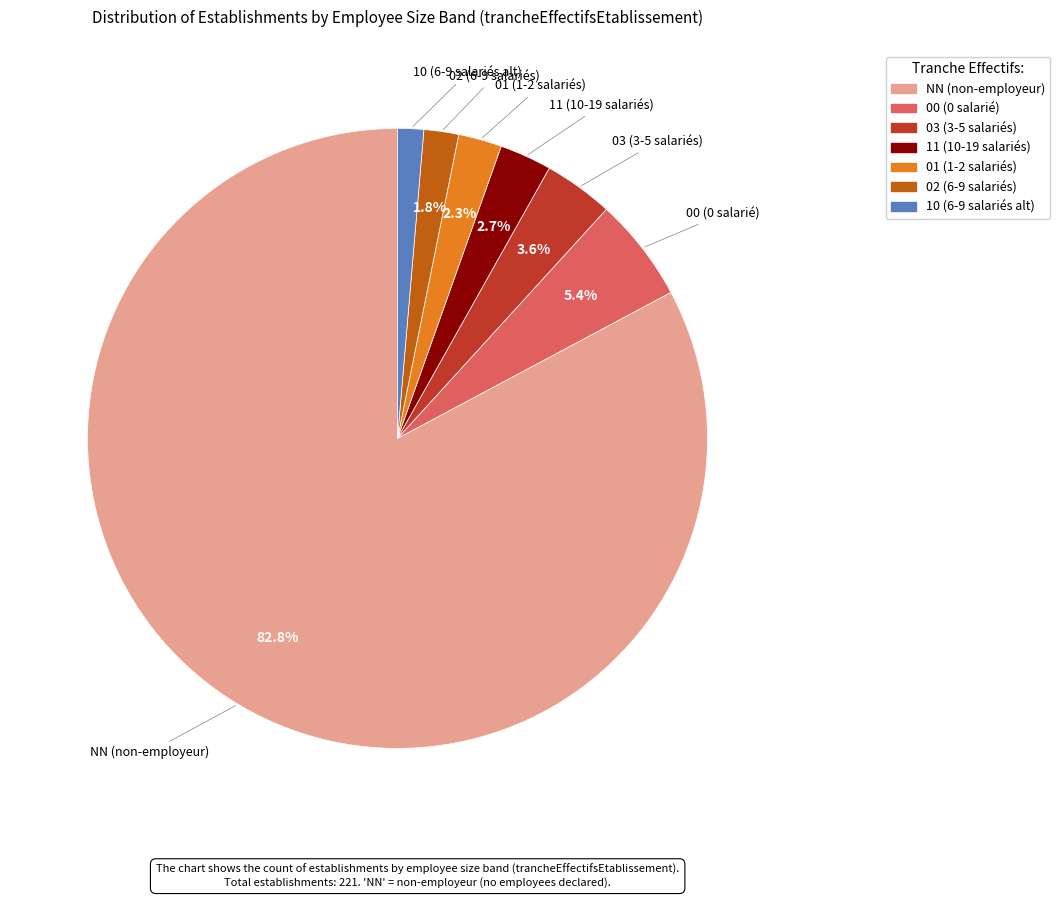

Which has a higher value, 02 (6-9 salariés) or 03 (3-5 salariés)?

03 (3-5 salariés)